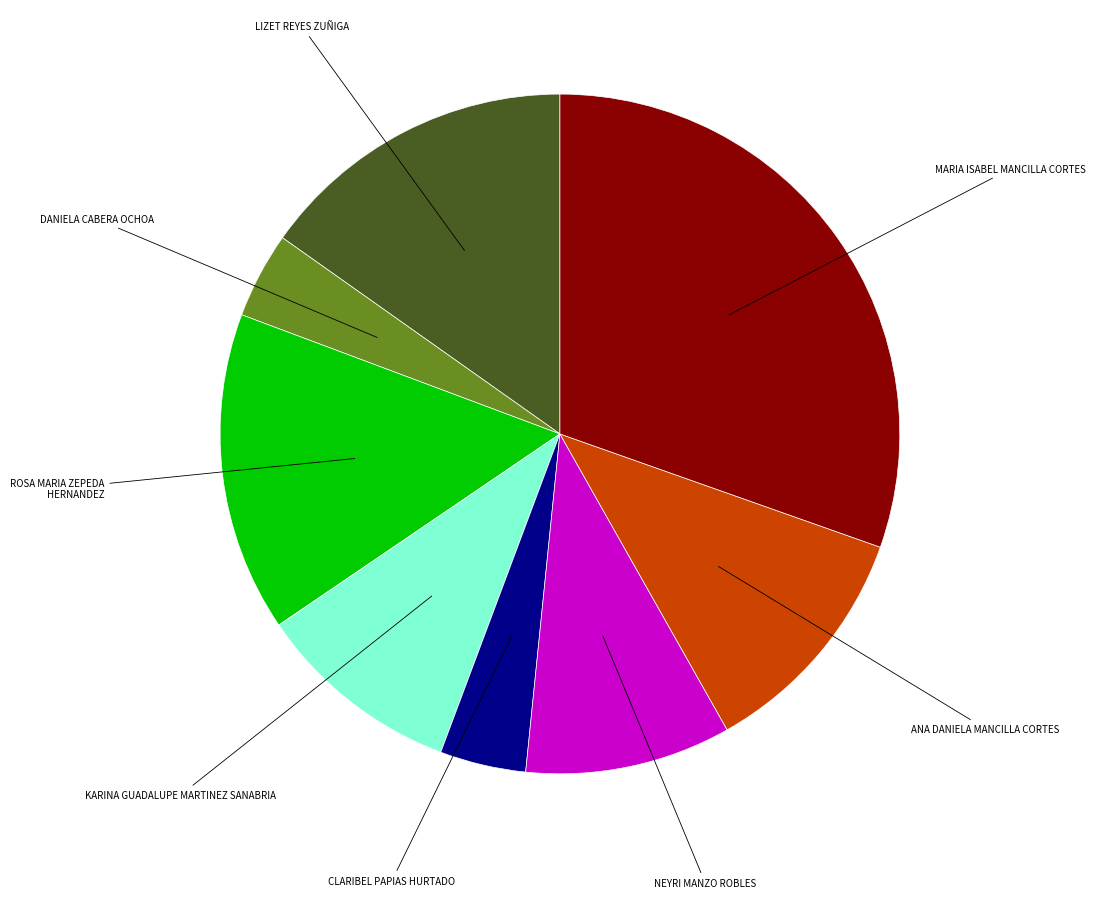

Is there any slice that represents more than half of the pie?

No